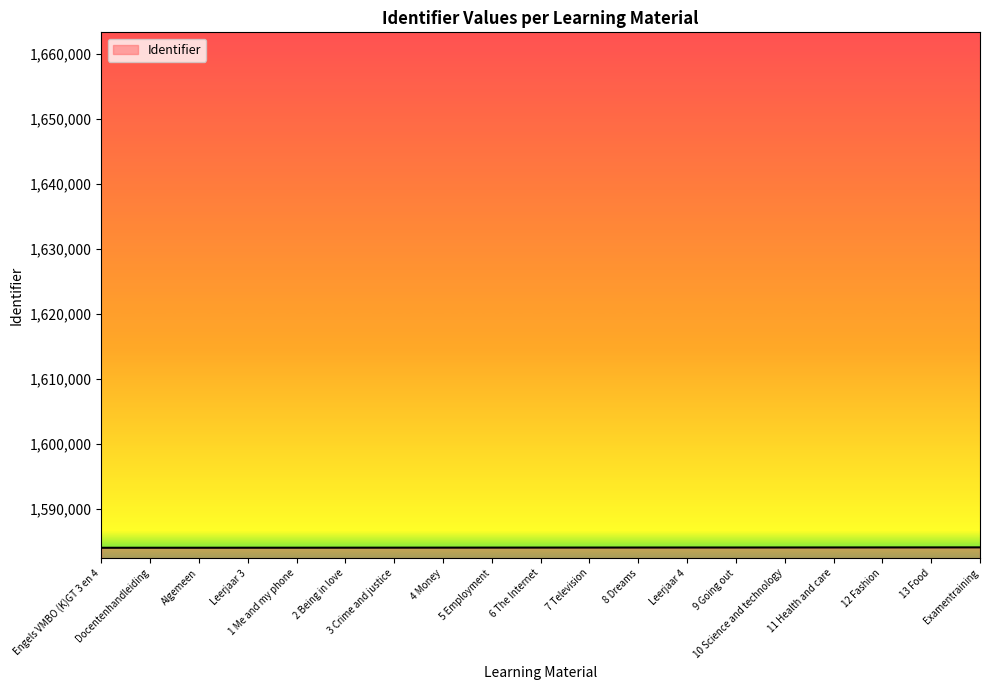

What is the sum of the values at 2 Being in love and Docentenhandleiding?

3168148